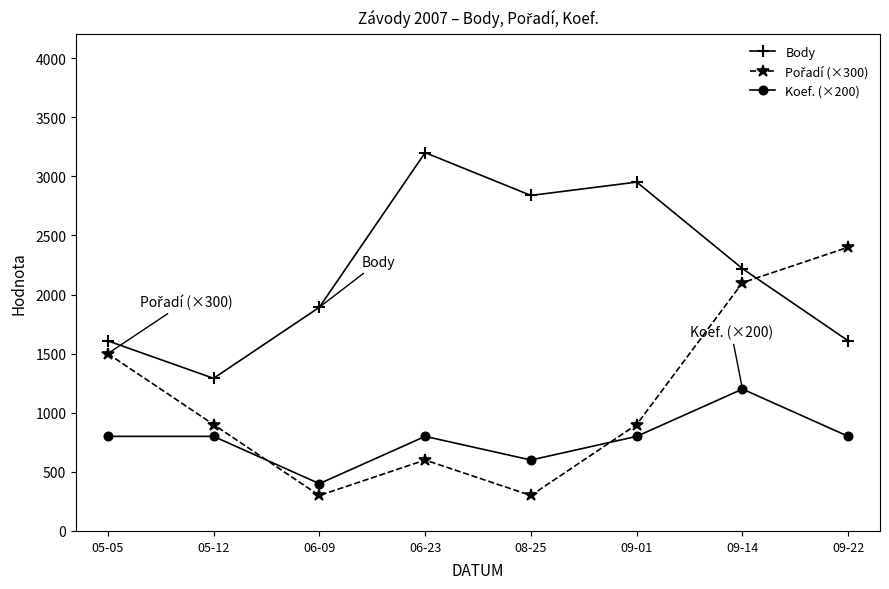

Which series changed the most between 06-09 and 08-25?

Body